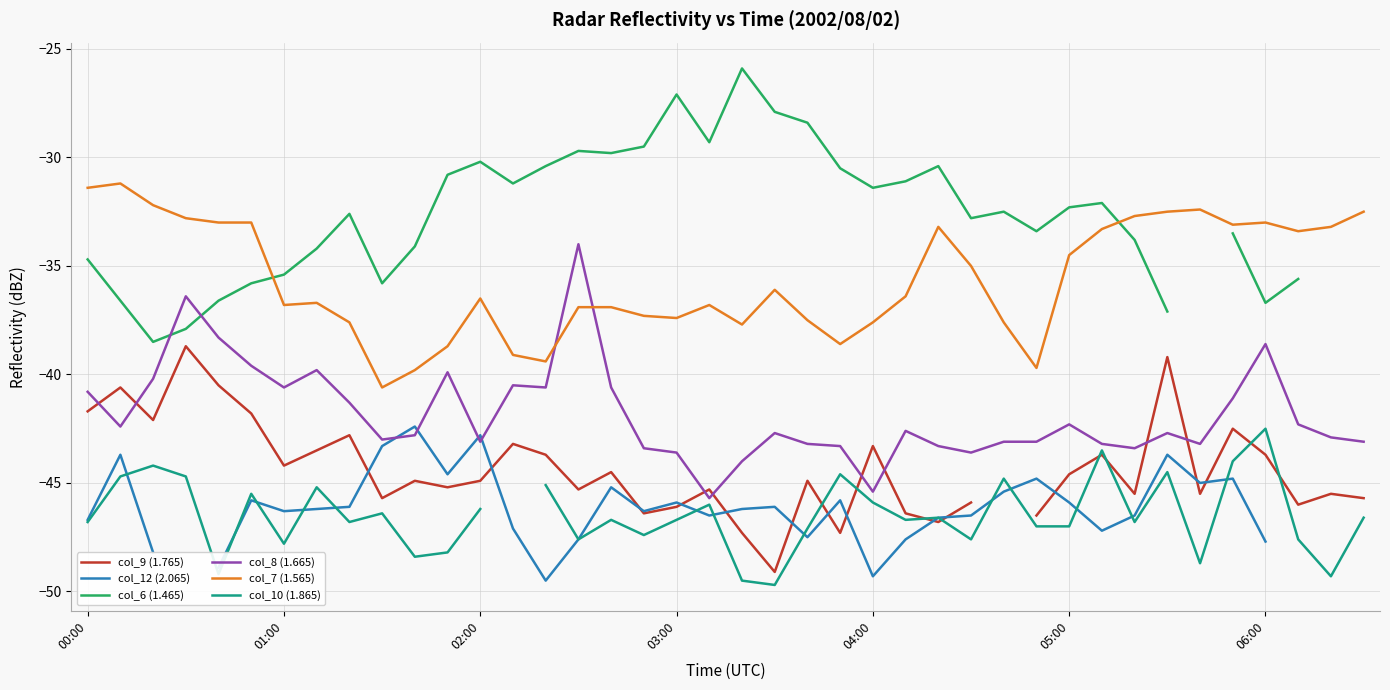

Which series ends up on top after the final intersection of col_7 (1.565) and col_8 (1.665)?

col_7 (1.565)